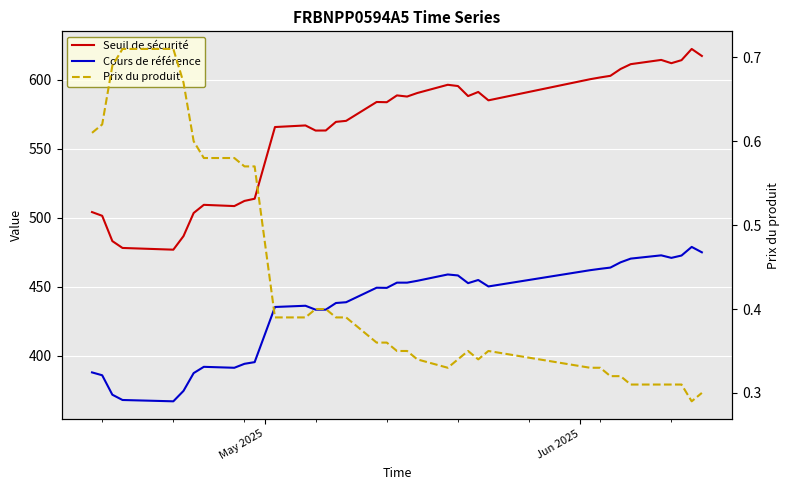

Which series has the widest spread of values?

Seuil de sécurité